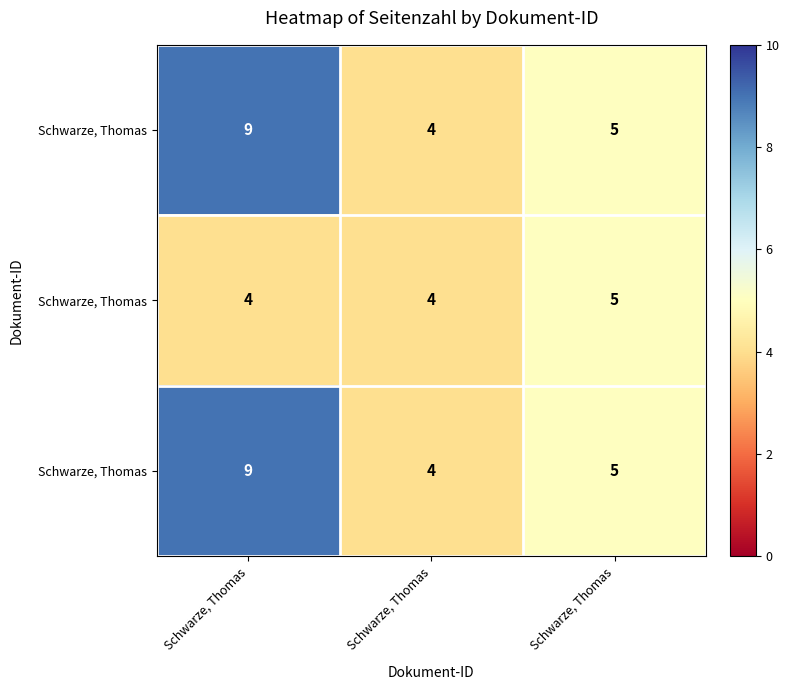

At how many categories does at least one series exceed 4?

2